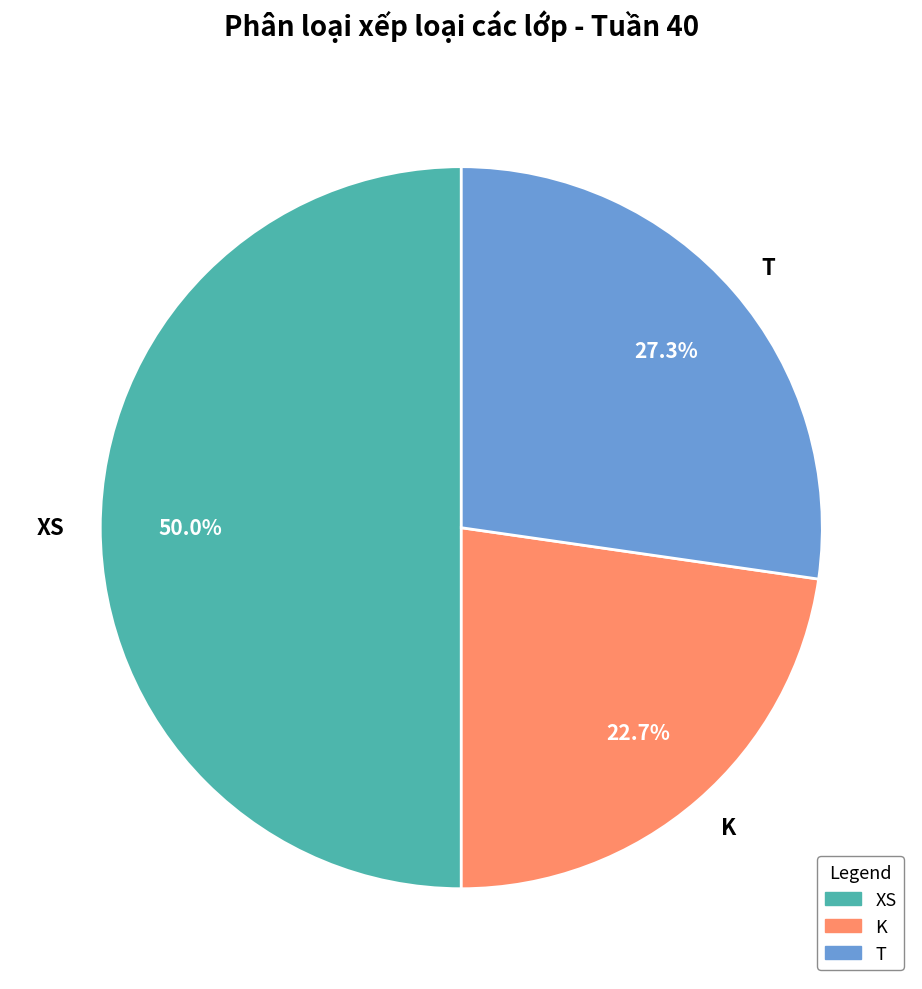

The T slice represents 42% of the pie. True or false?

False